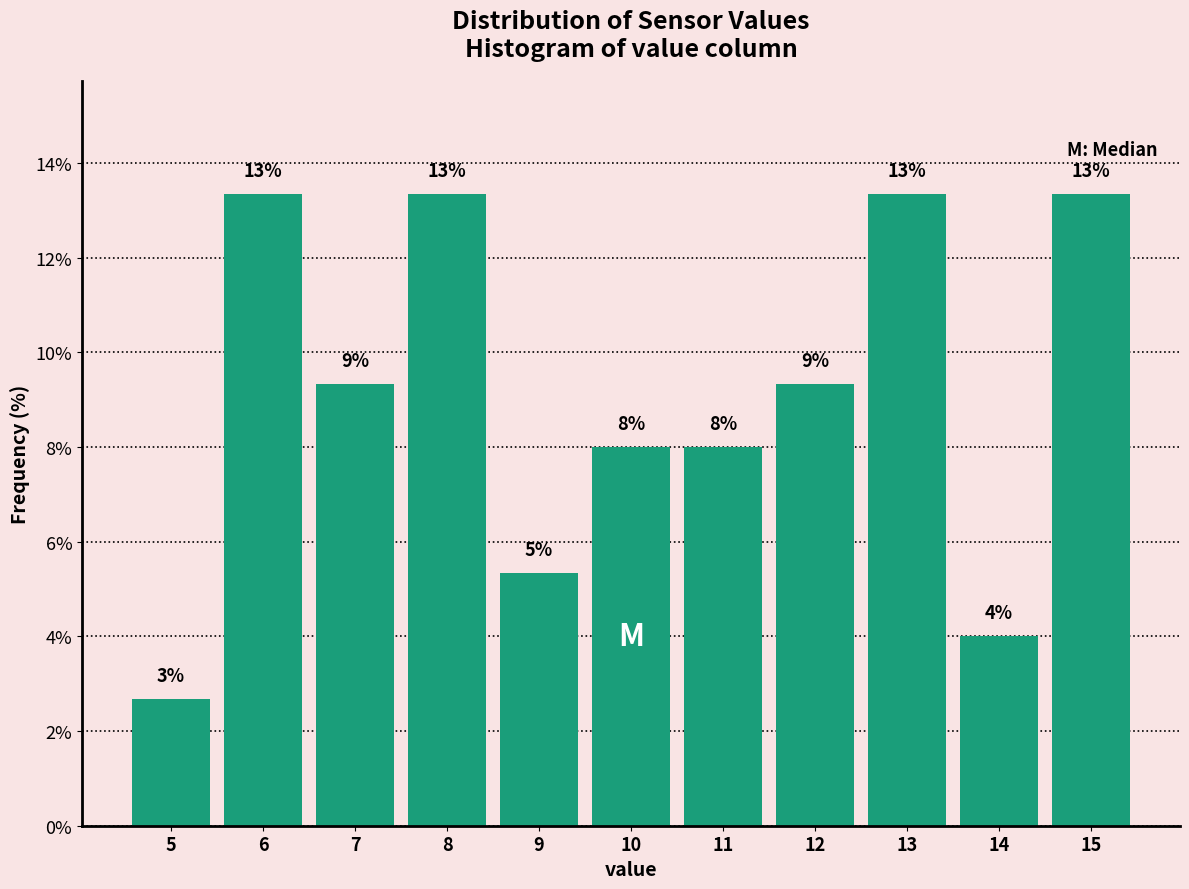

How many bars are there in total?

11